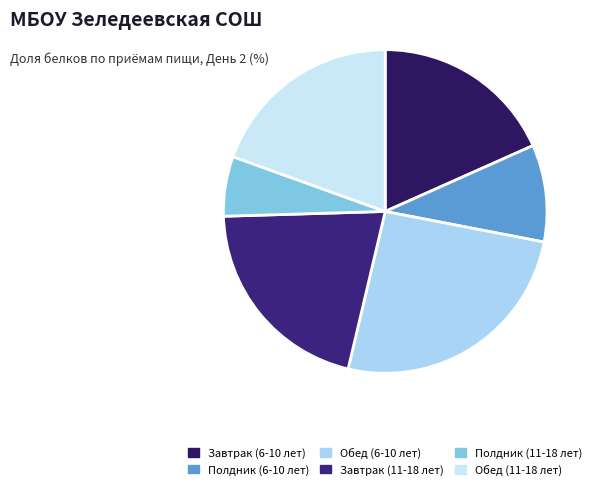

Count the number of slices in the pie.

6